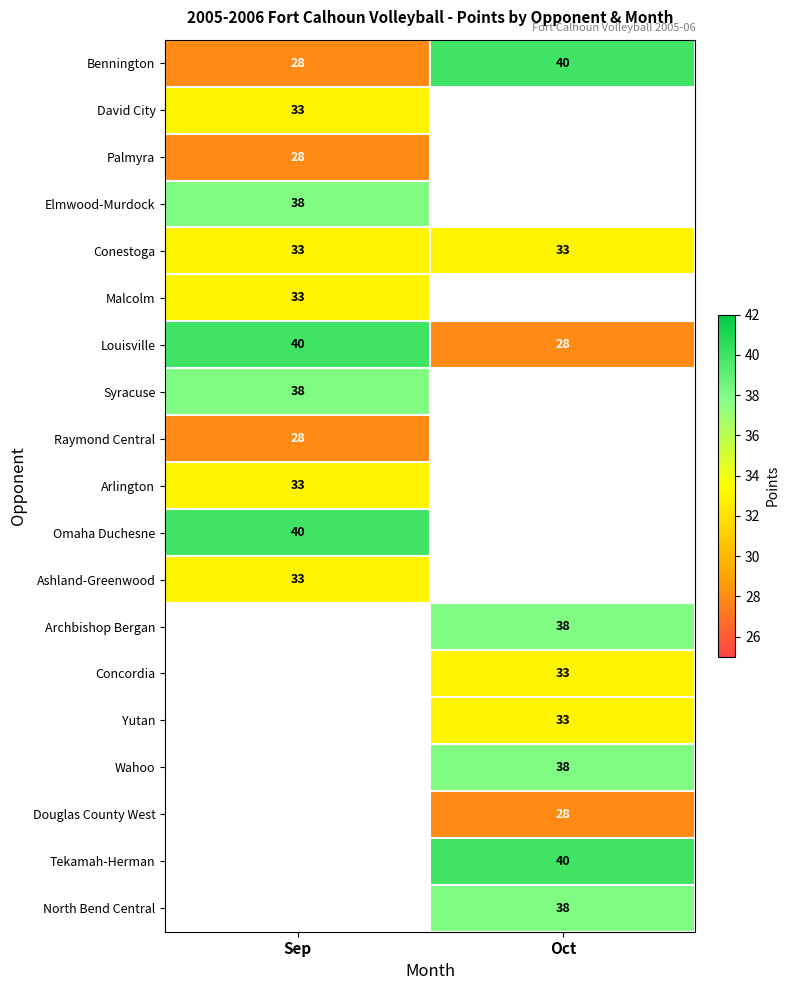

What is the approximate value of Louisville at Sep, to the nearest 10?

40